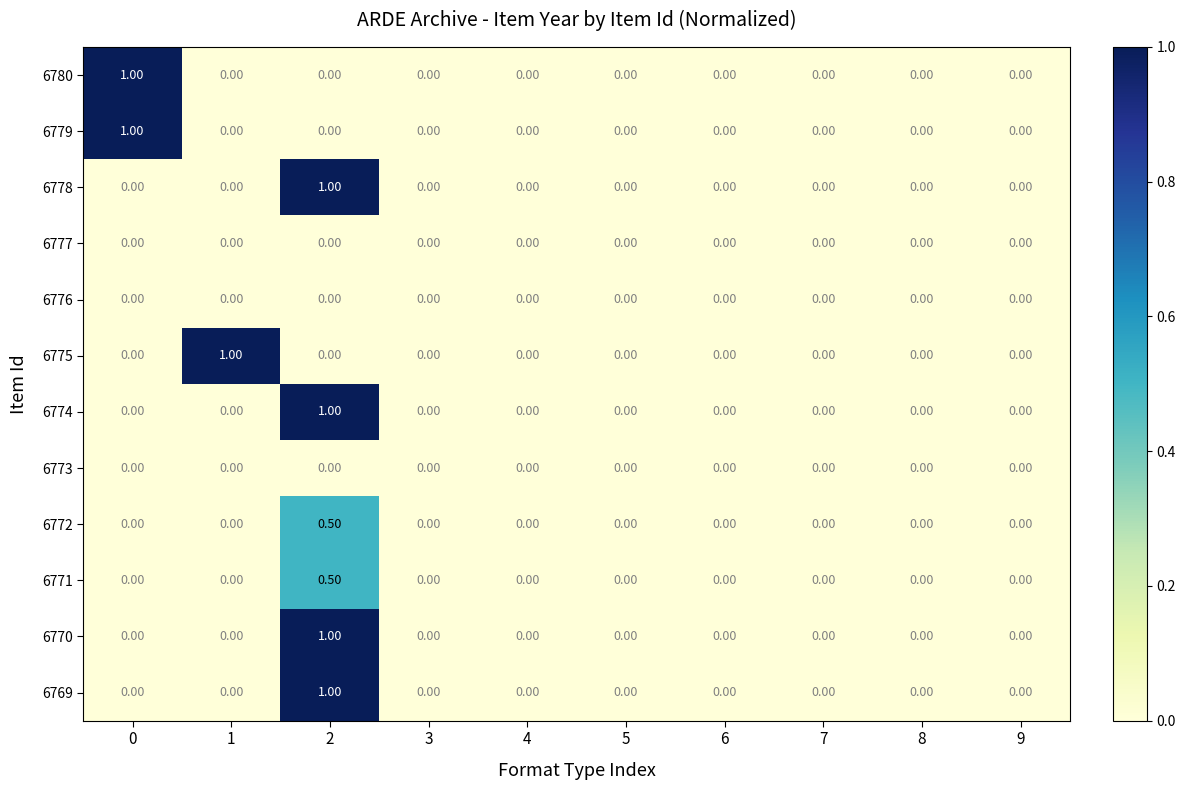

What is the sum of all 6772 values?

0.5